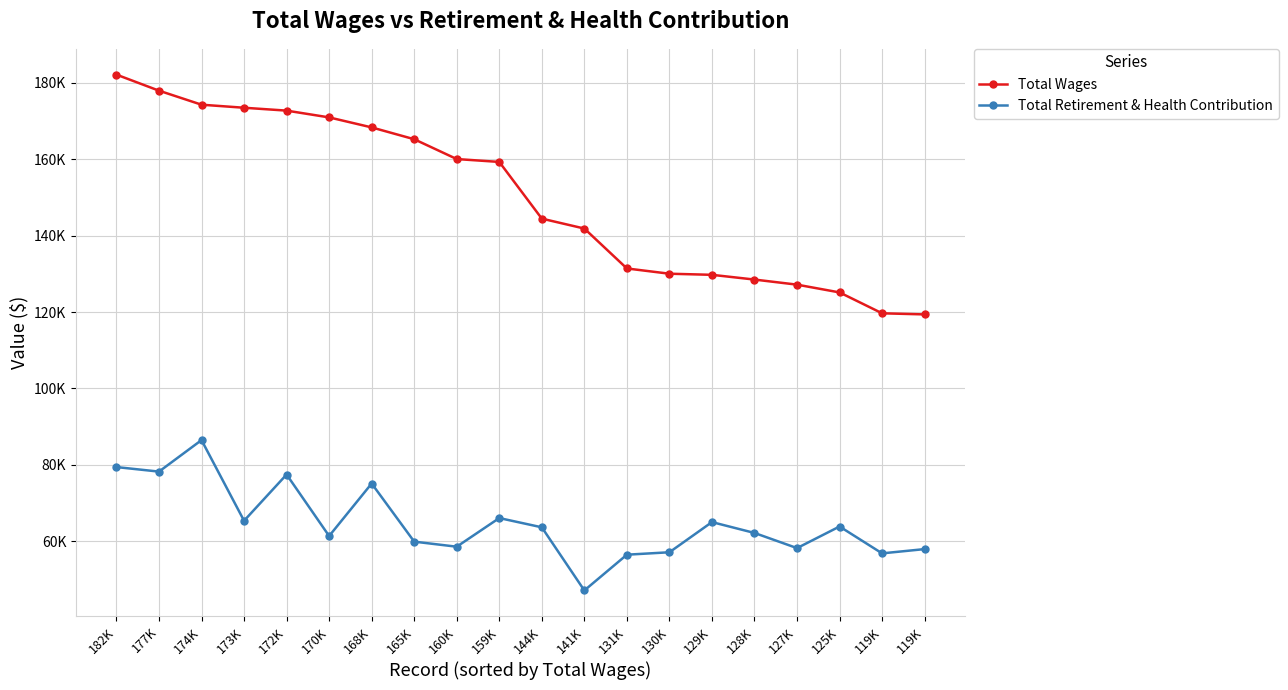

Between 173K and 129K, which is larger?

173K